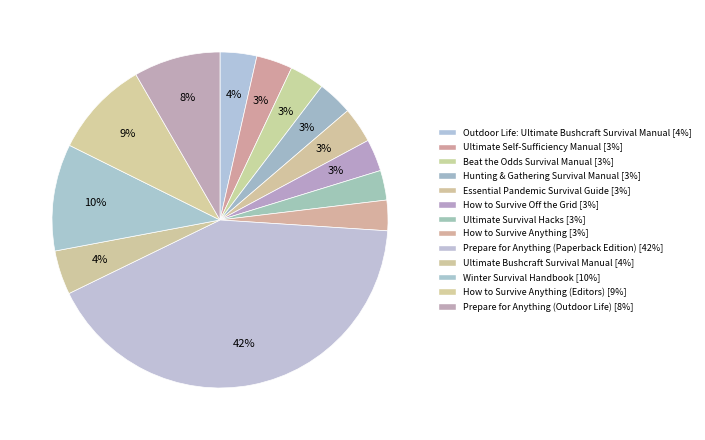

Which slice is the smallest?

Ultimate Survival Hacks